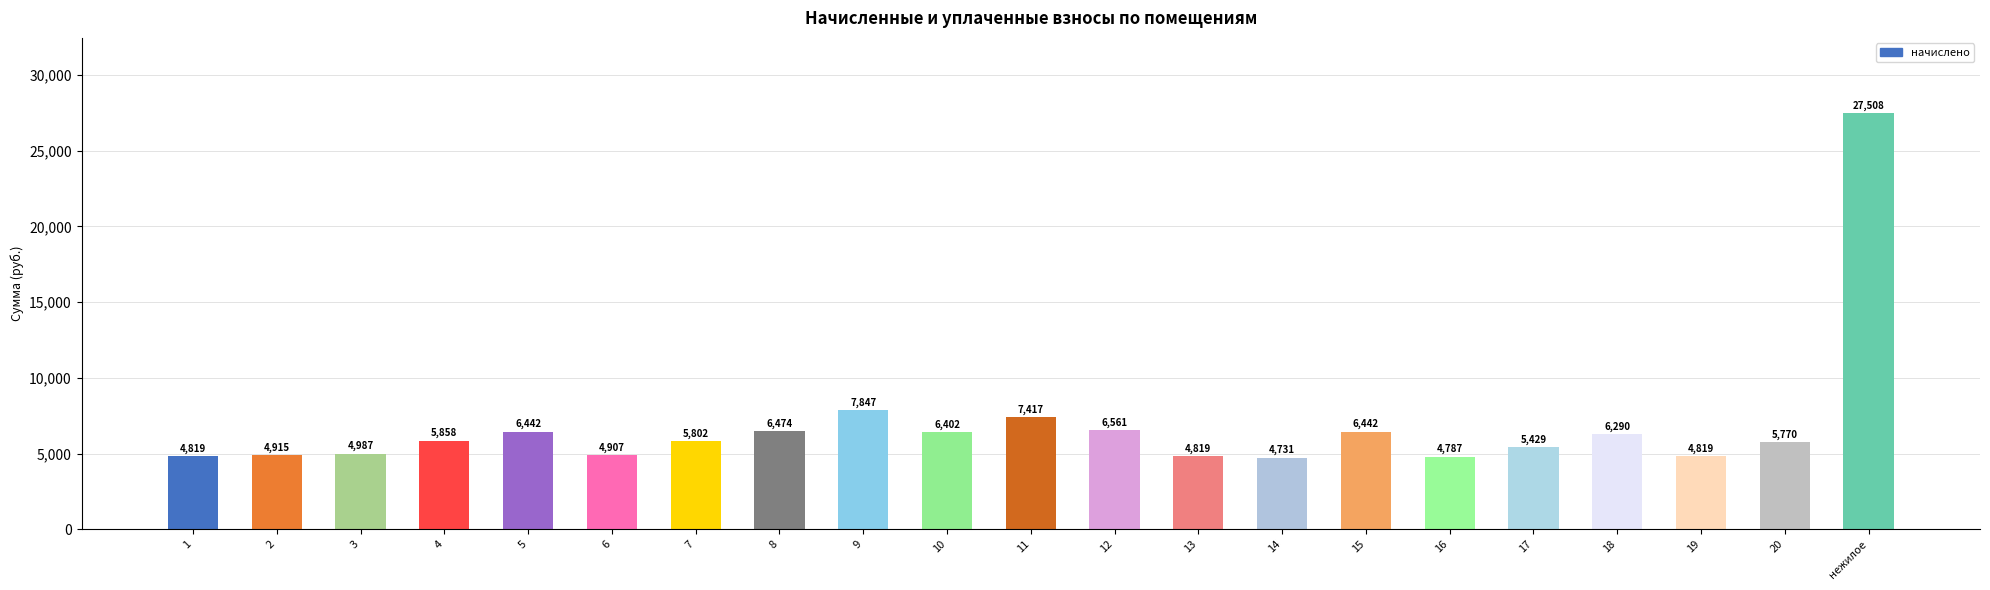

Is it true that the value at 11 is 3565.8?

False